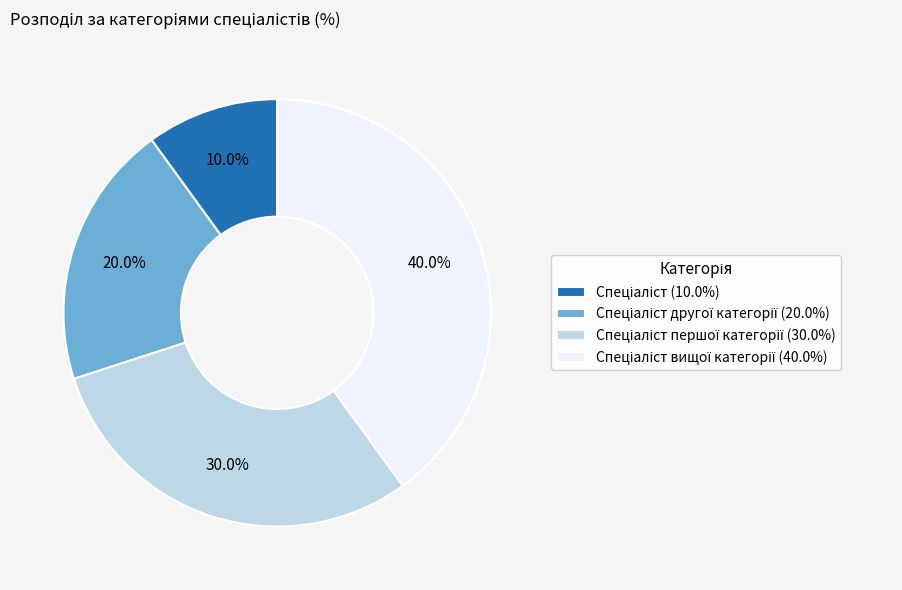

Does any single category account for the majority?

No